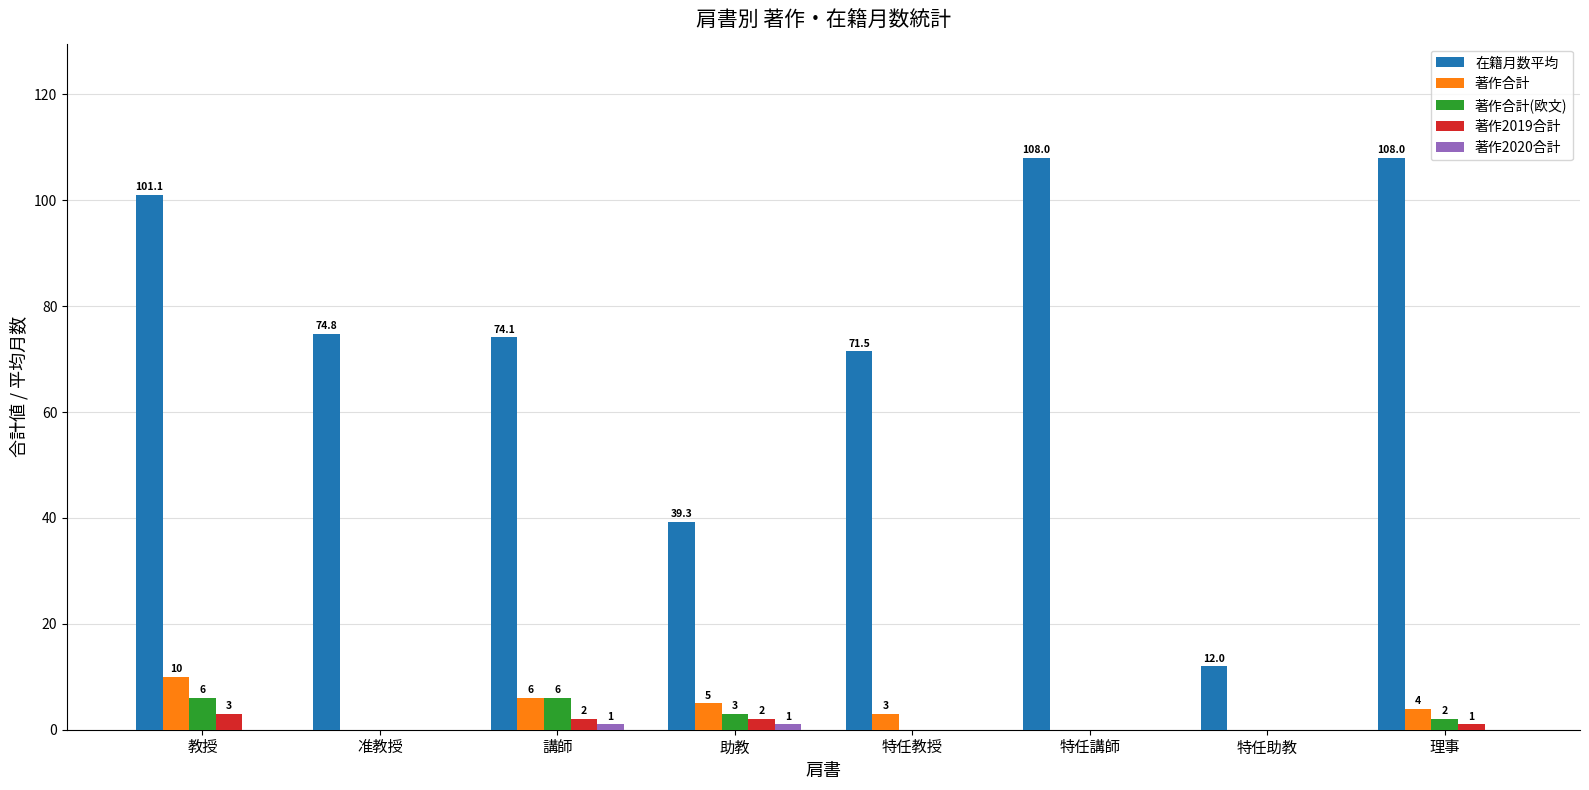

Which series changed the most between 講師 and 特任教授?

著作合計(欧文)